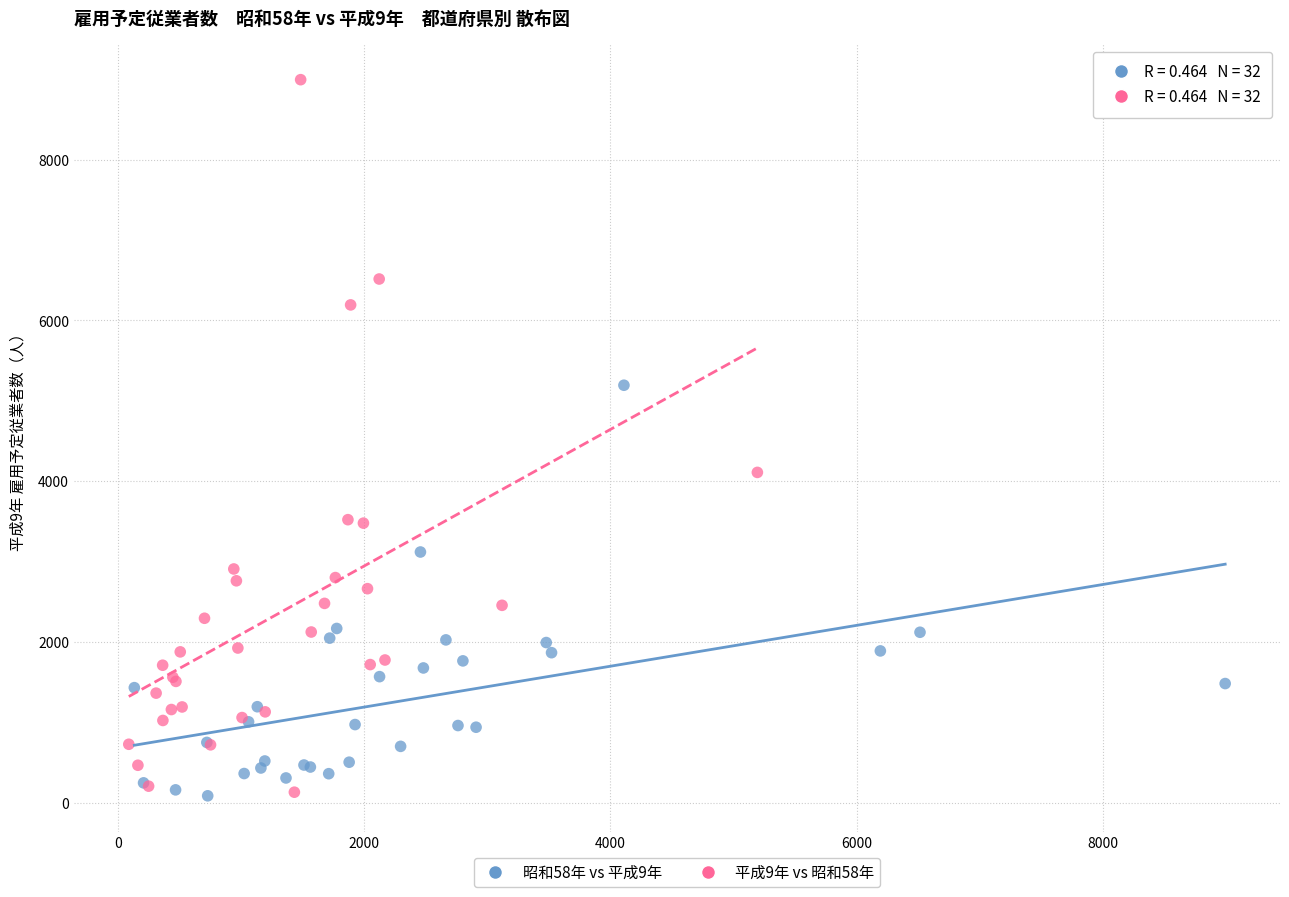

Which series has the widest spread of Y values?

平成9年 vs 昭和58年